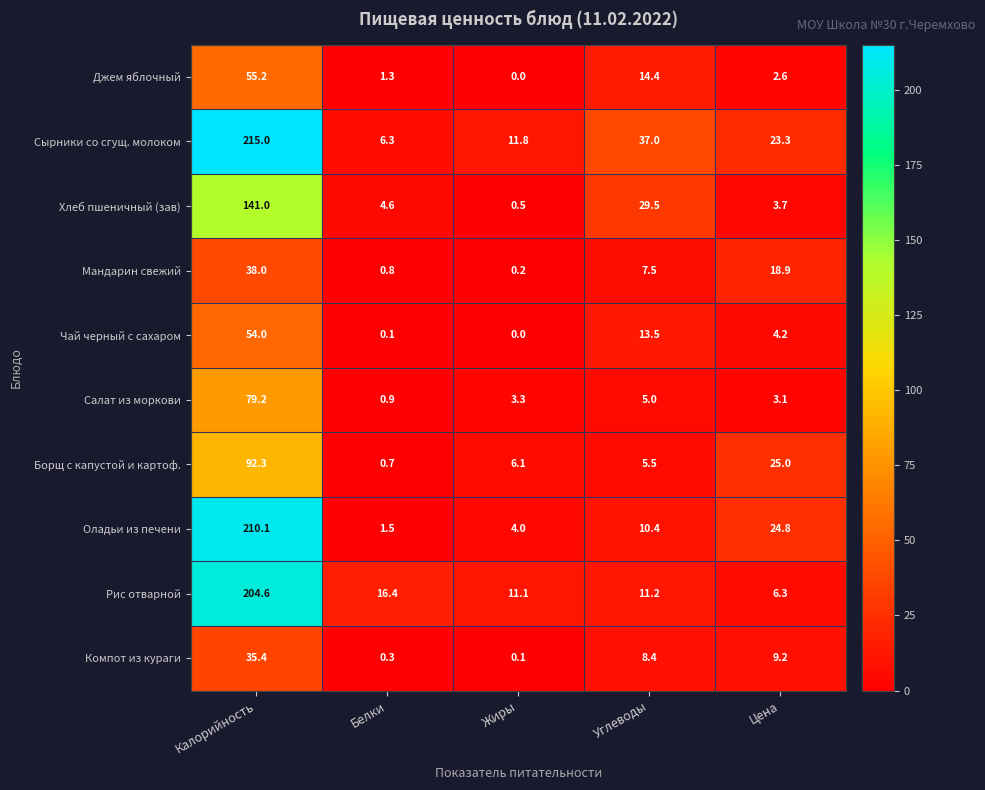

Is it true that Джем яблочный equals 0.7 at Белки?

False